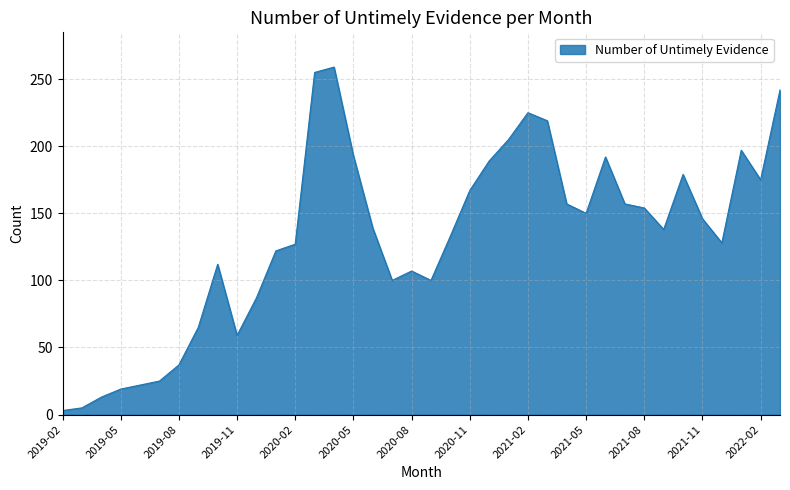

What is the greatest value displayed?

259